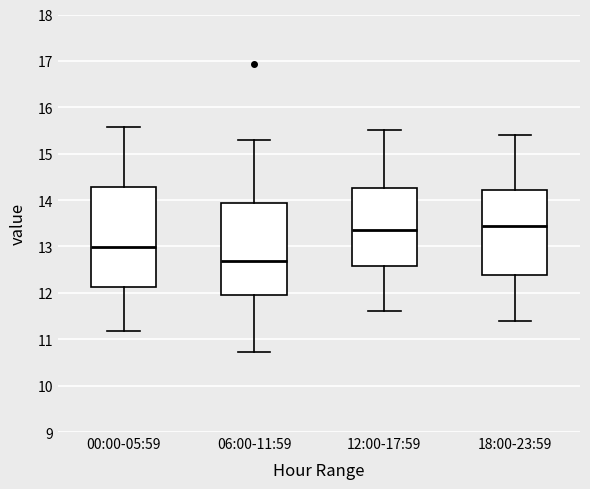

Reading left to right, transcribe this box plot: for each box, give where its median line is, the range the box spans, and where its two whiskers end, as read against the y-axis. The values are not printed on the chart, so give them approximately, as read against the axis.

00:00-05:59: median 13.0, box 12.1 to 14.3, whiskers 11.2 to 15.6
06:00-11:59: median 12.7, box 12.0 to 13.9, whiskers 10.7 to 15.3
12:00-17:59: median 13.4, box 12.6 to 14.3, whiskers 11.6 to 15.5
18:00-23:59: median 13.5, box 12.4 to 14.2, whiskers 11.4 to 15.4